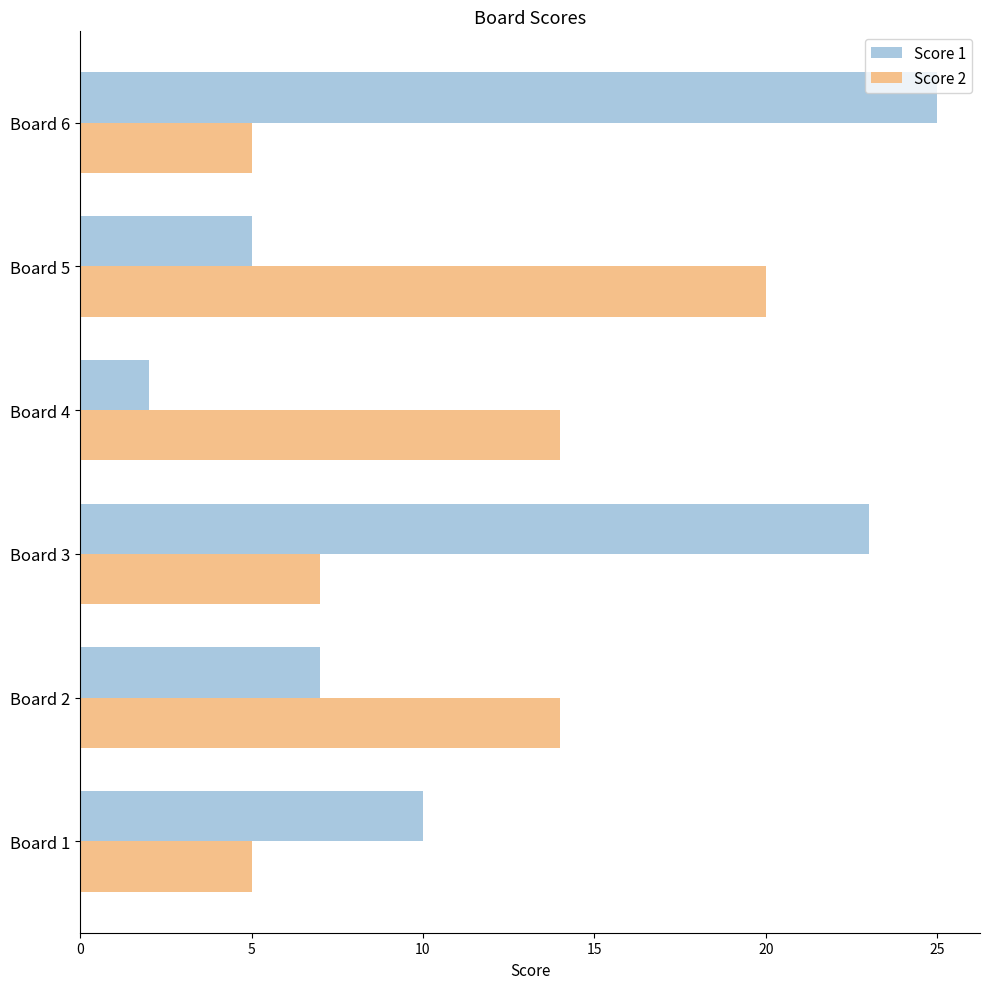

What is the difference between the second highest and second lowest values in the Score 1 series?

18